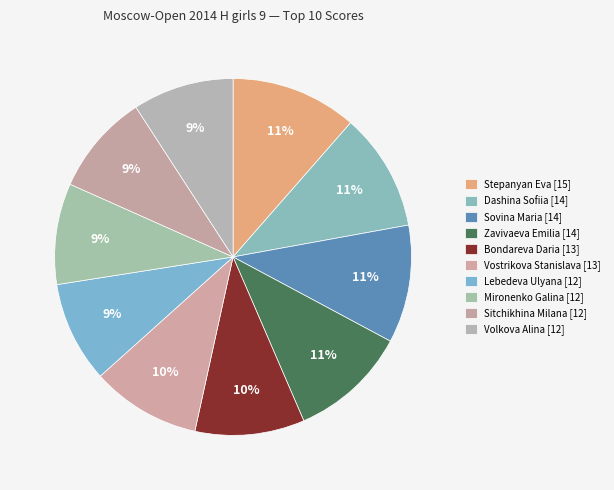

What percentage is the Stepanyan Eva slice, to the nearest percent?

11%